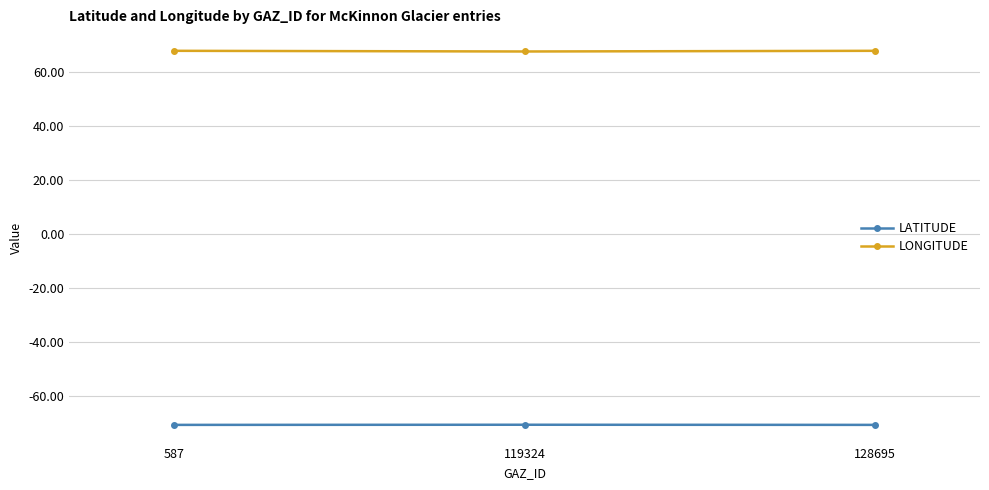

What is the average value of the LATITUDE series?

-70.6